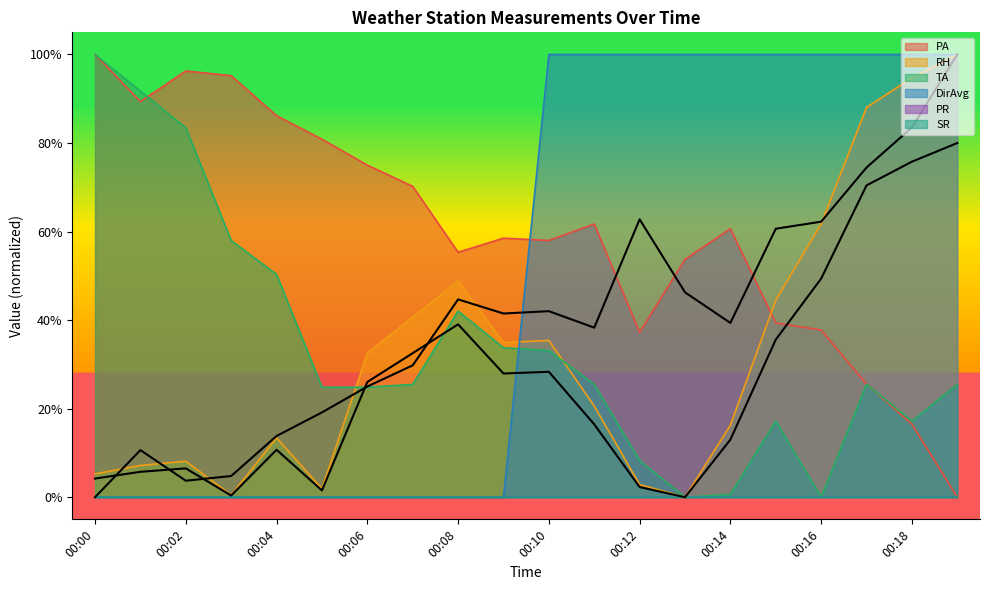

What is the highest value of the RH series?

100.0